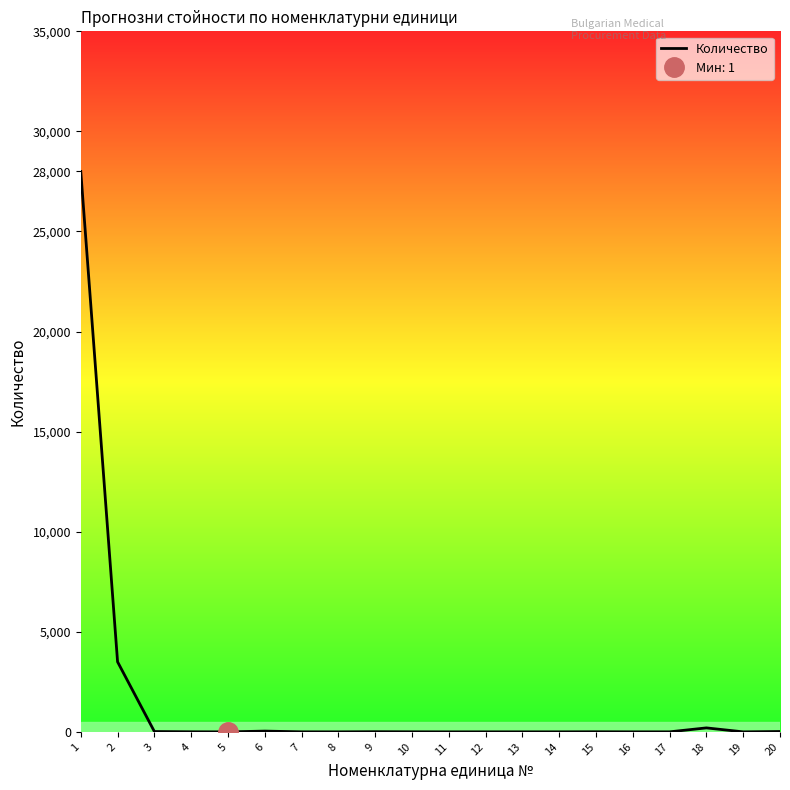

Which label corresponds to the smallest value in the chart?

5